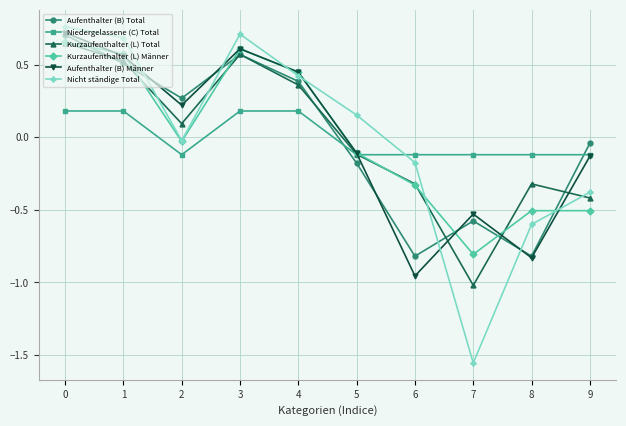

Is the value of Kurzaufenthalter (L) Männer at 5 greater than the value of Aufenthalter (B) Männer at 1?

No